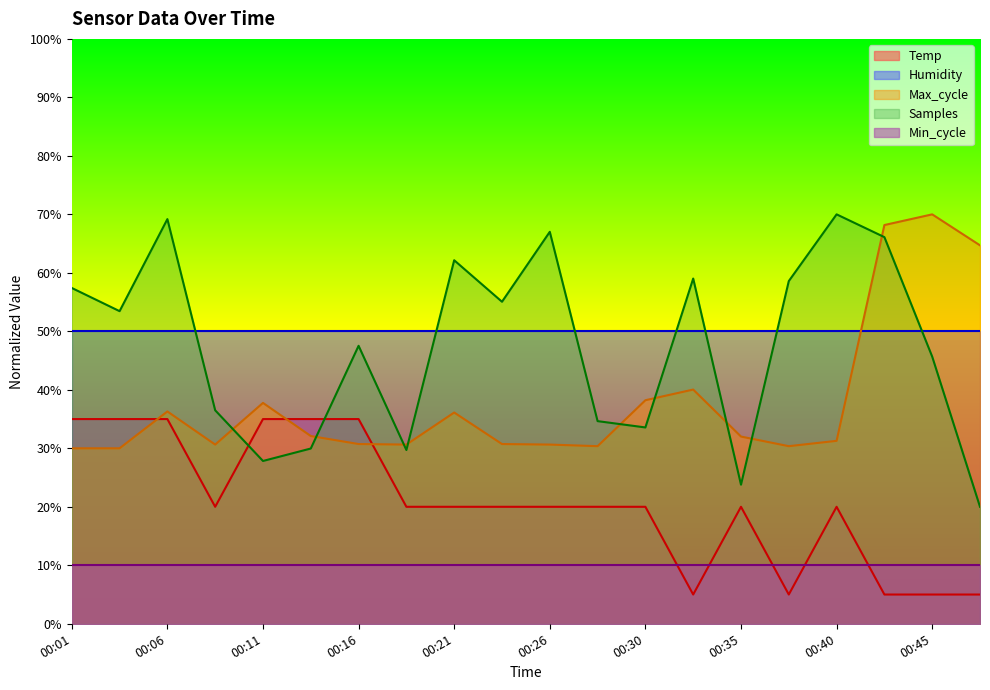

Is it true that Samples equals 12.5 at 00:13?

False